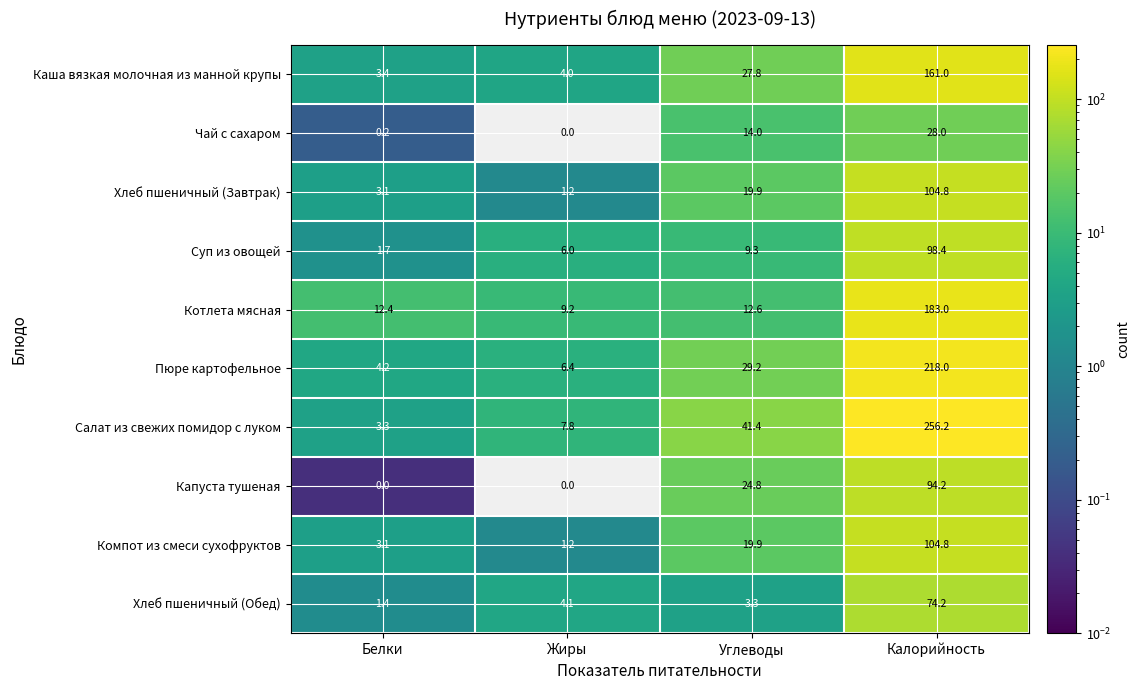

What is the maximum value for Компот из смеси сухофруктов?

104.8